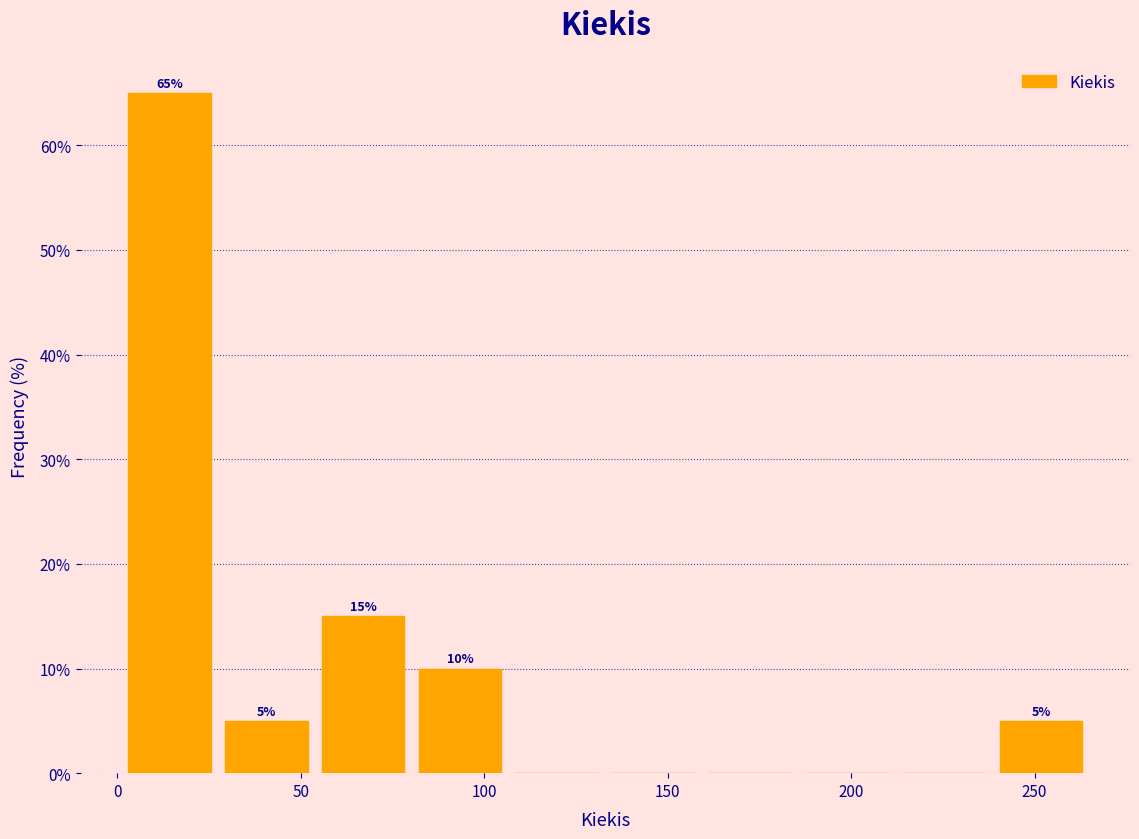

Over which range of the x-axis is the bar tallest?

0 to 25